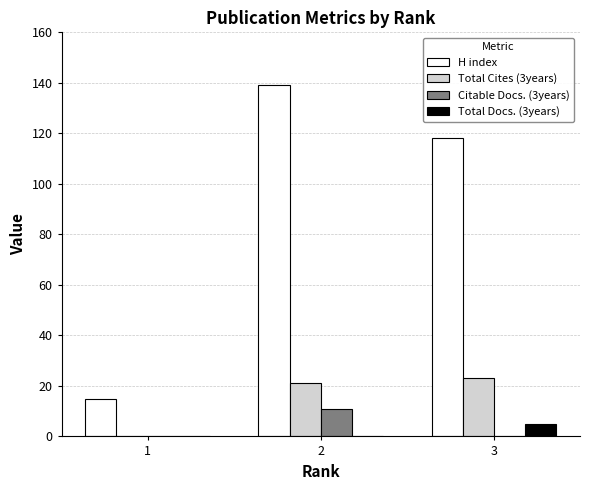

What is the sum of all Total Cites (3years) values?

44